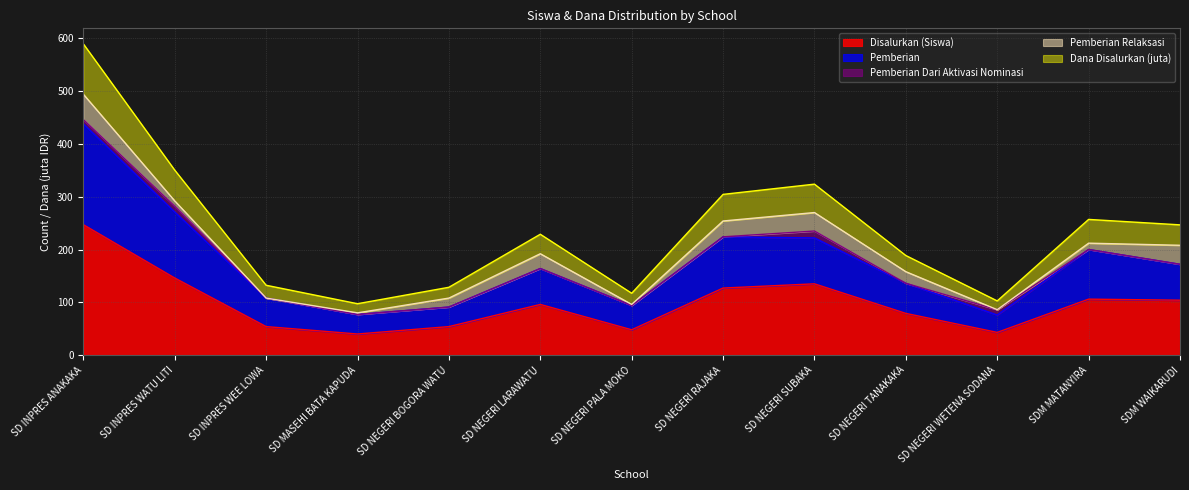

At which label does Disalurkan (Siswa) reach its peak?

SD INPRES ANAKAKA